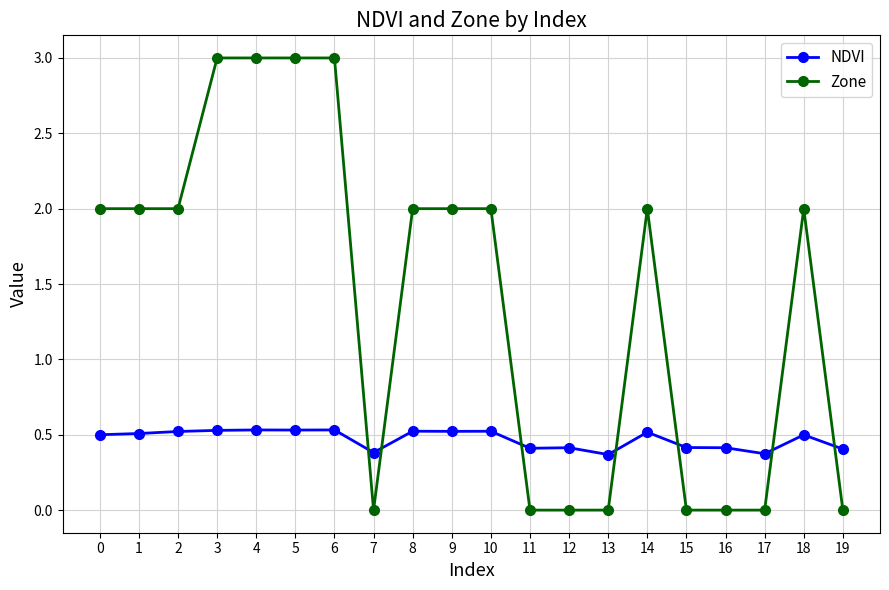

Rank the series at 4 from lowest to highest value.

NDVI, Zone